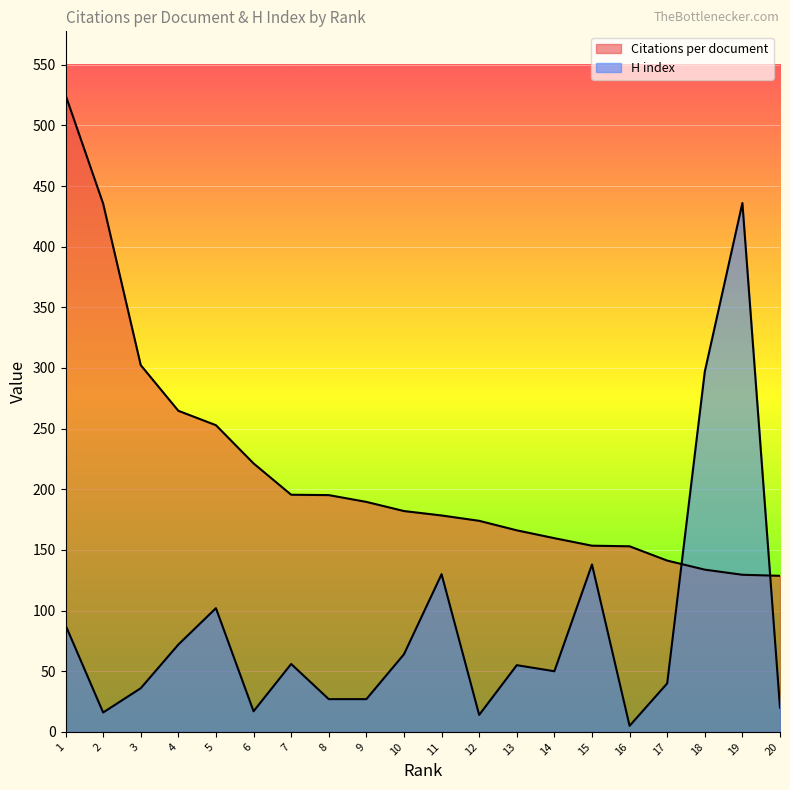

List the series in order of their overall mean, highest first.

Citations per document, H index